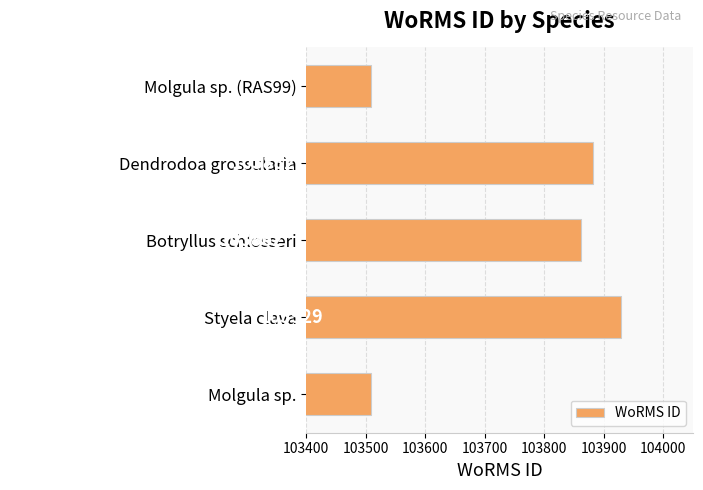

Between Molgula sp. and Styela clava, which is larger?

Styela clava